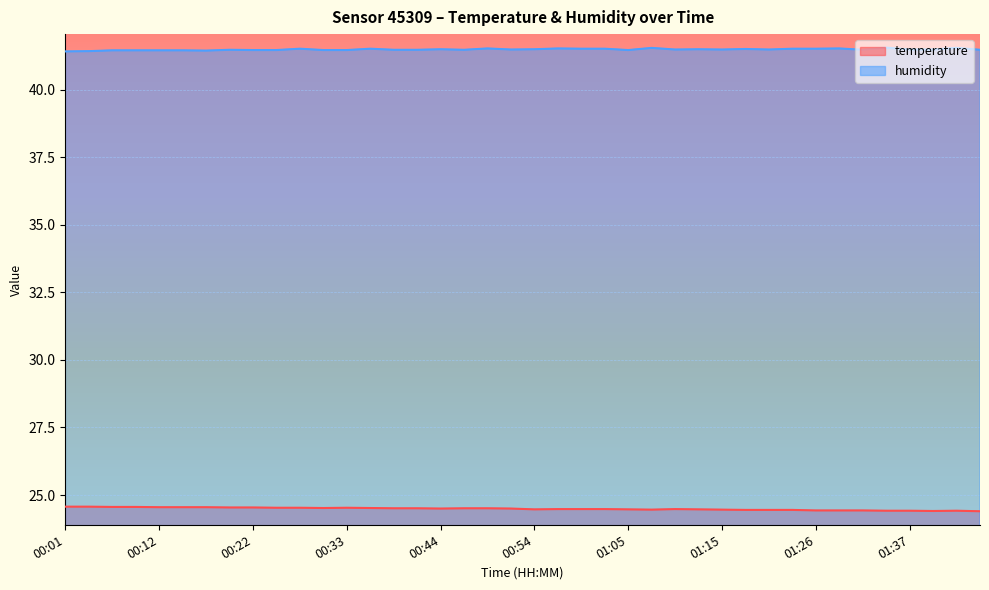

What is the sum of all temperature values?

979.6